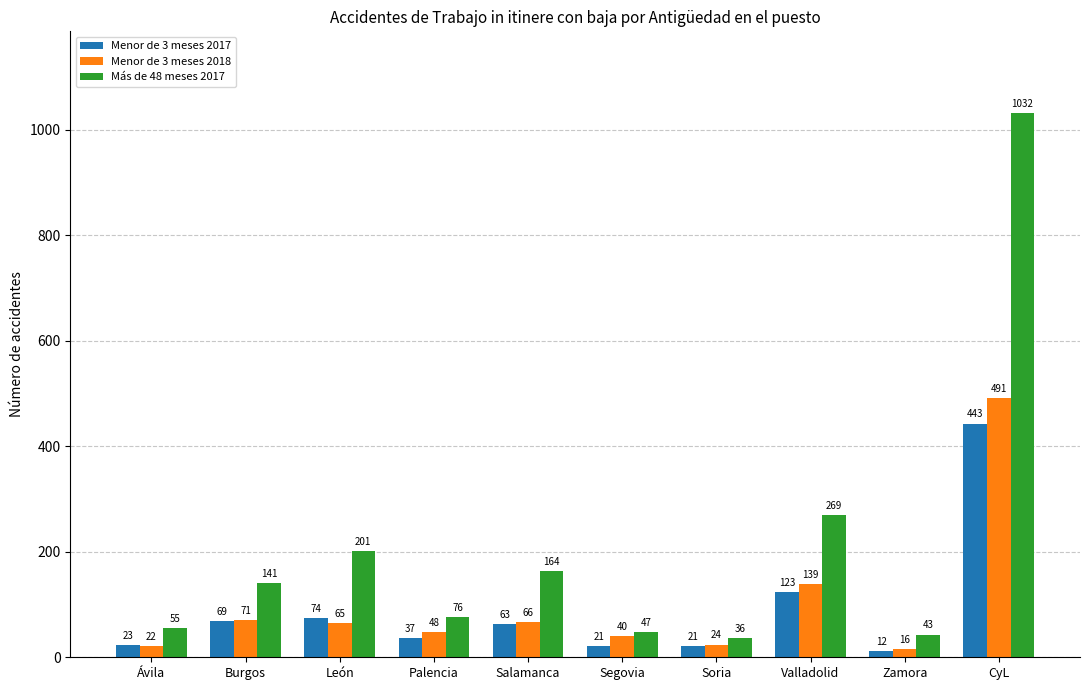

Between León and CyL, which series saw the biggest shift?

Más de 48 meses 2017